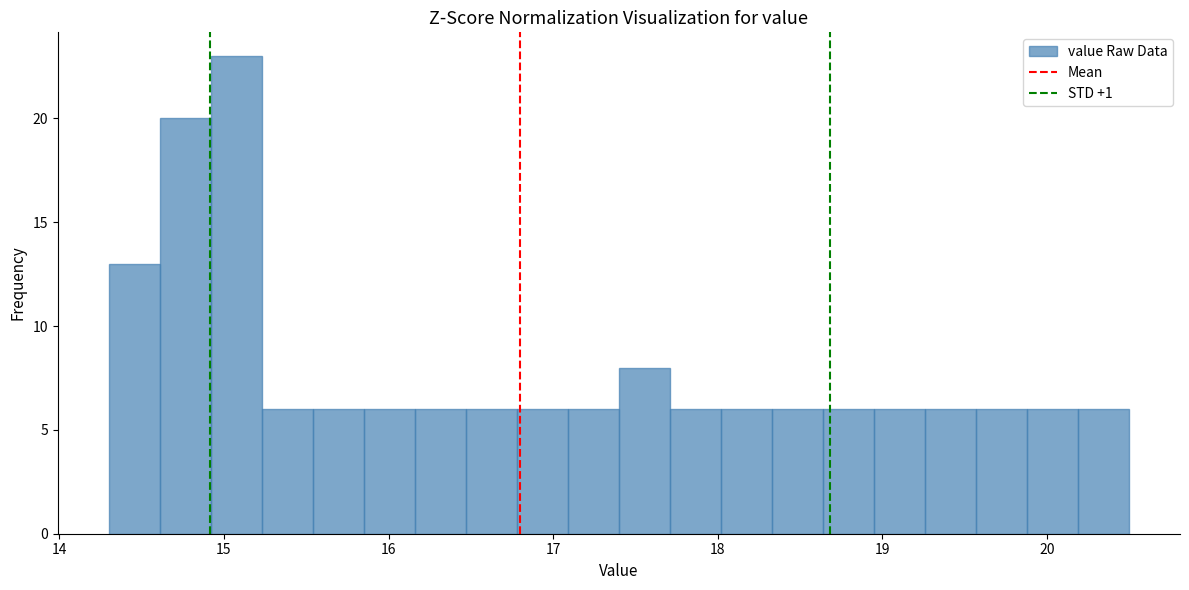

Read against the x-axis, roughly where is the centre of the tallest bar?

15.1